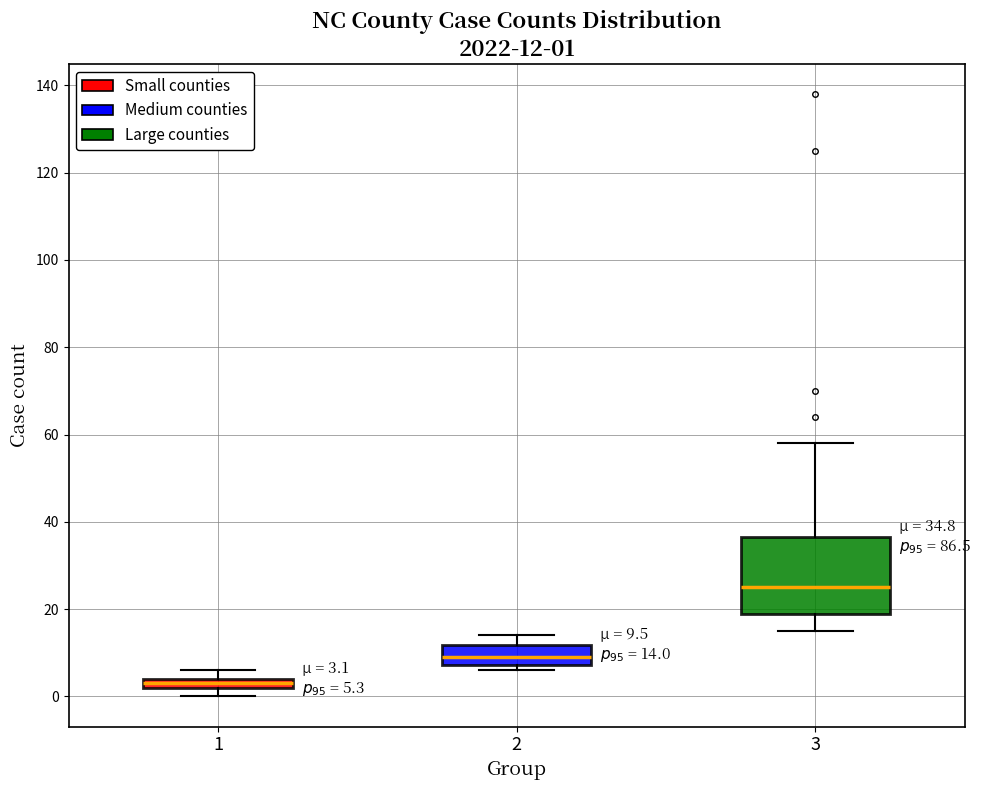

Which box has the lowest median line?

1